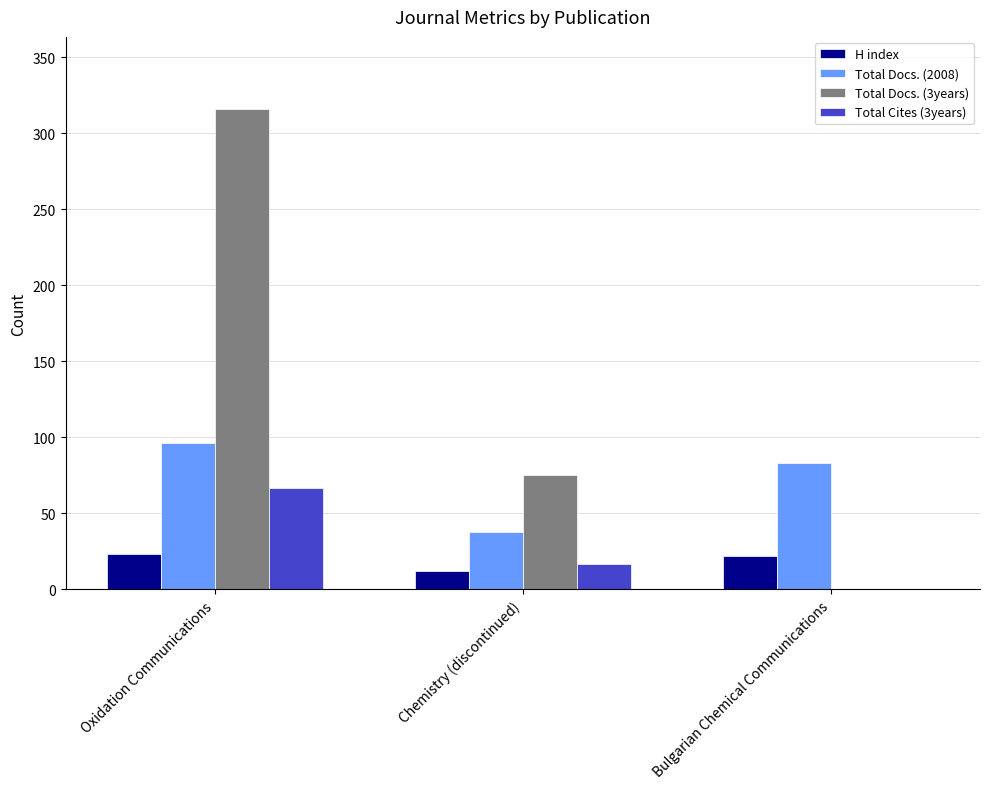

How many Total Docs. (3years) values are between 0 and 316?

3